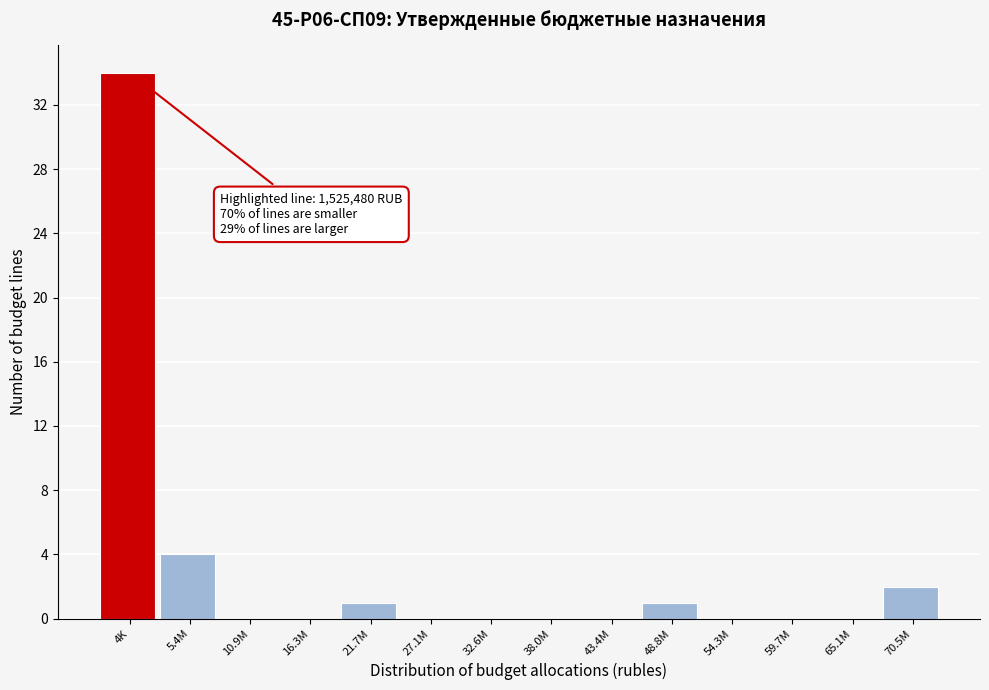

Reading right to left, list all the values displayed in this chart.

70.5M=2	65.1M=0	59.7M=0	54.3M=0	48.8M=1	43.4M=0	38.0M=0	32.6M=0	27.1M=0	21.7M=1	16.3M=0	10.9M=0	5.4M=4	4K=34